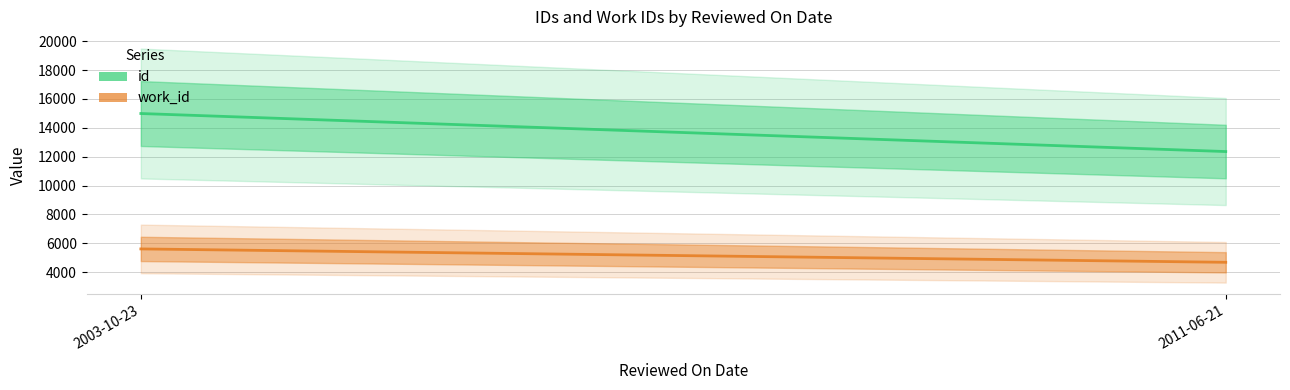

Reading left to right, transcribe all the data shown in this chart.

id: 2003-10-23=14992	2011-06-21=12357
work_id: 2003-10-23=5612	2011-06-21=4685